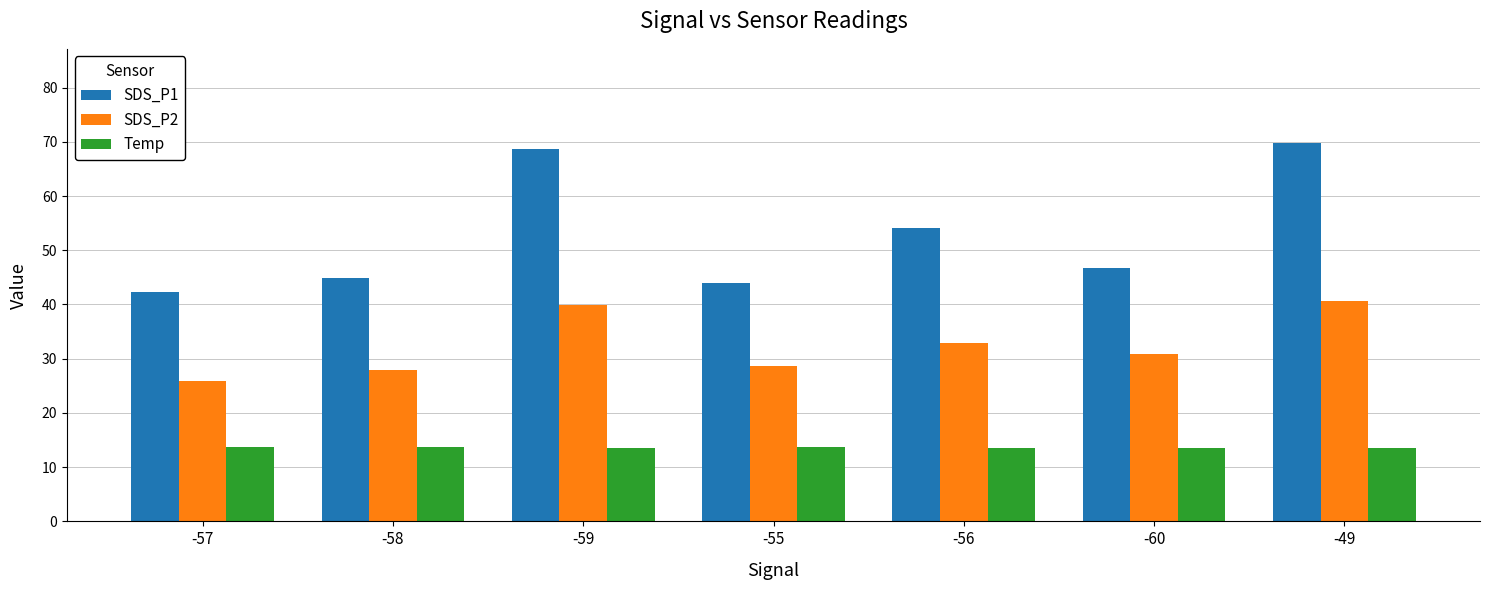

Which series has the widest spread of values?

SDS_P1